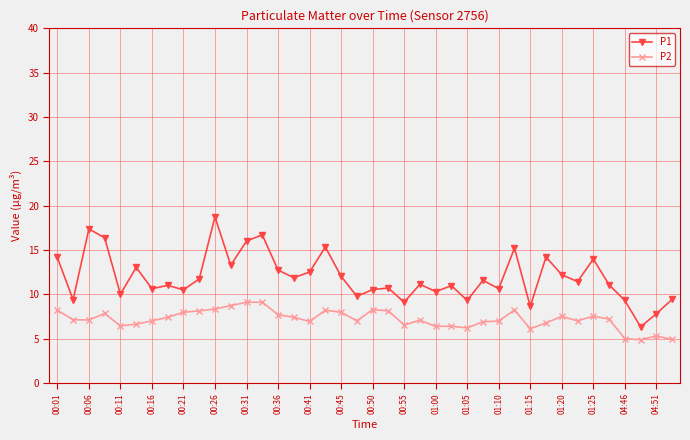

True or false: P2 and P1 cross at least once.

False